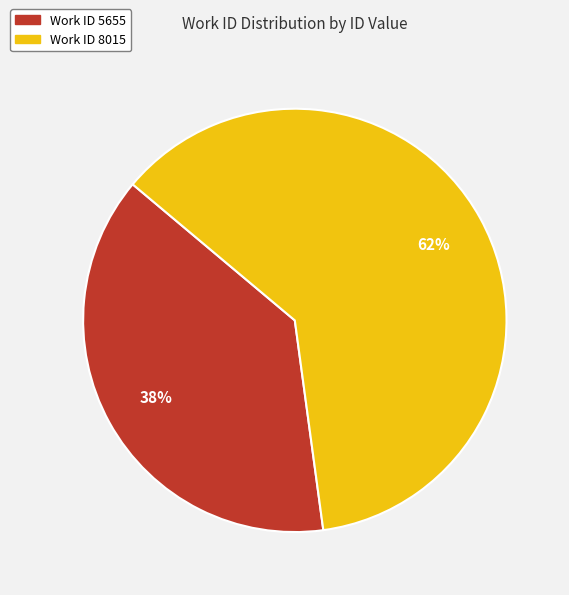

Combined, do Work ID 8015 and Work ID 5655 account for over 50%?

Yes